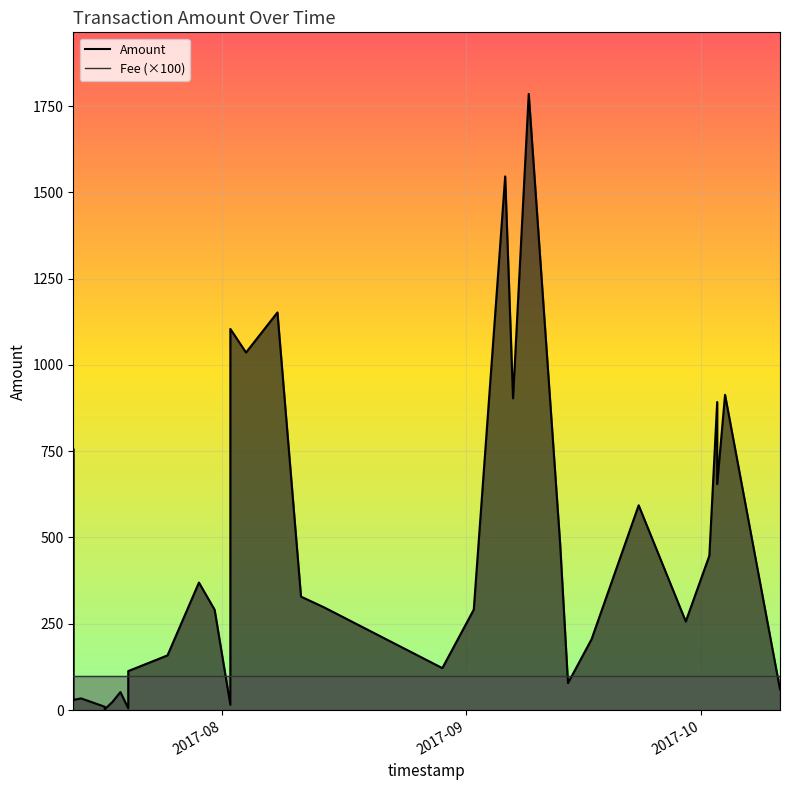

How many lines are shown in the chart?

2